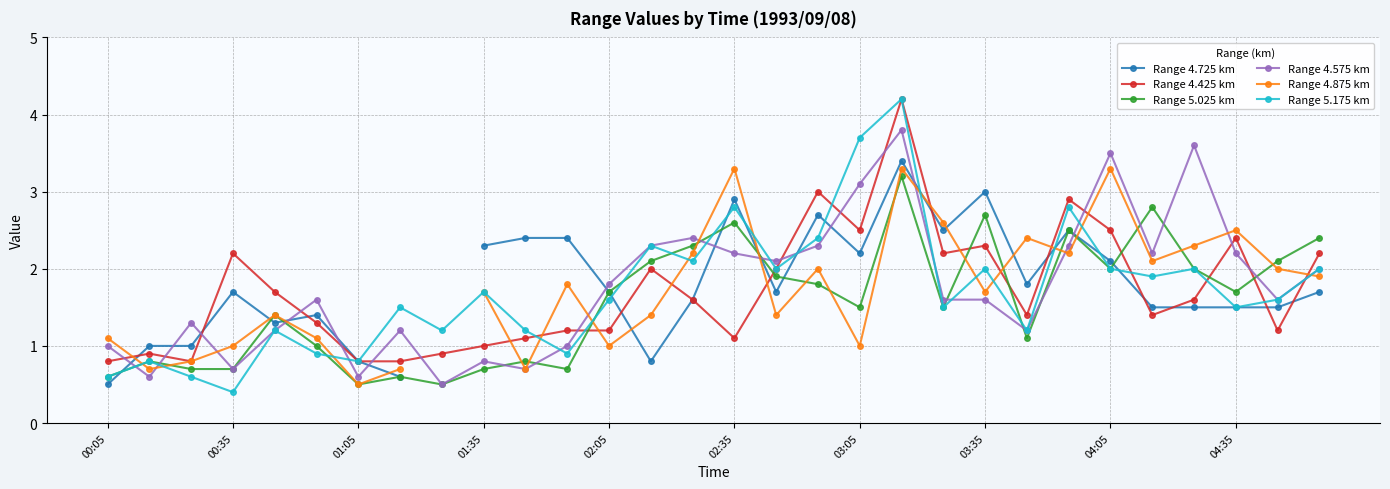

What is the value of the Range 4.875 km point at the 10th from the left?

1.7